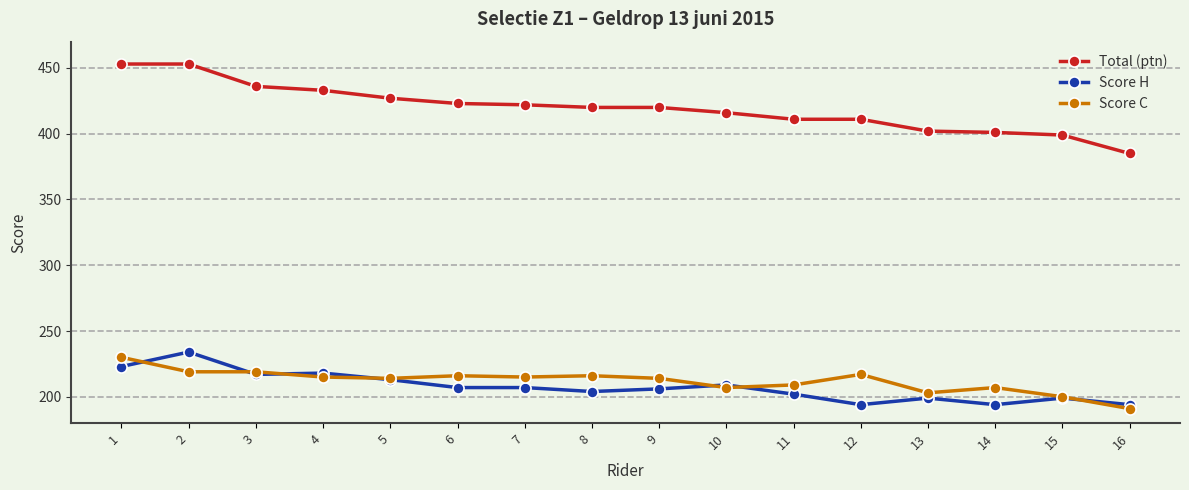

Is the value of Total (ptn) at 14 greater than the value of Score H at 14?

Yes